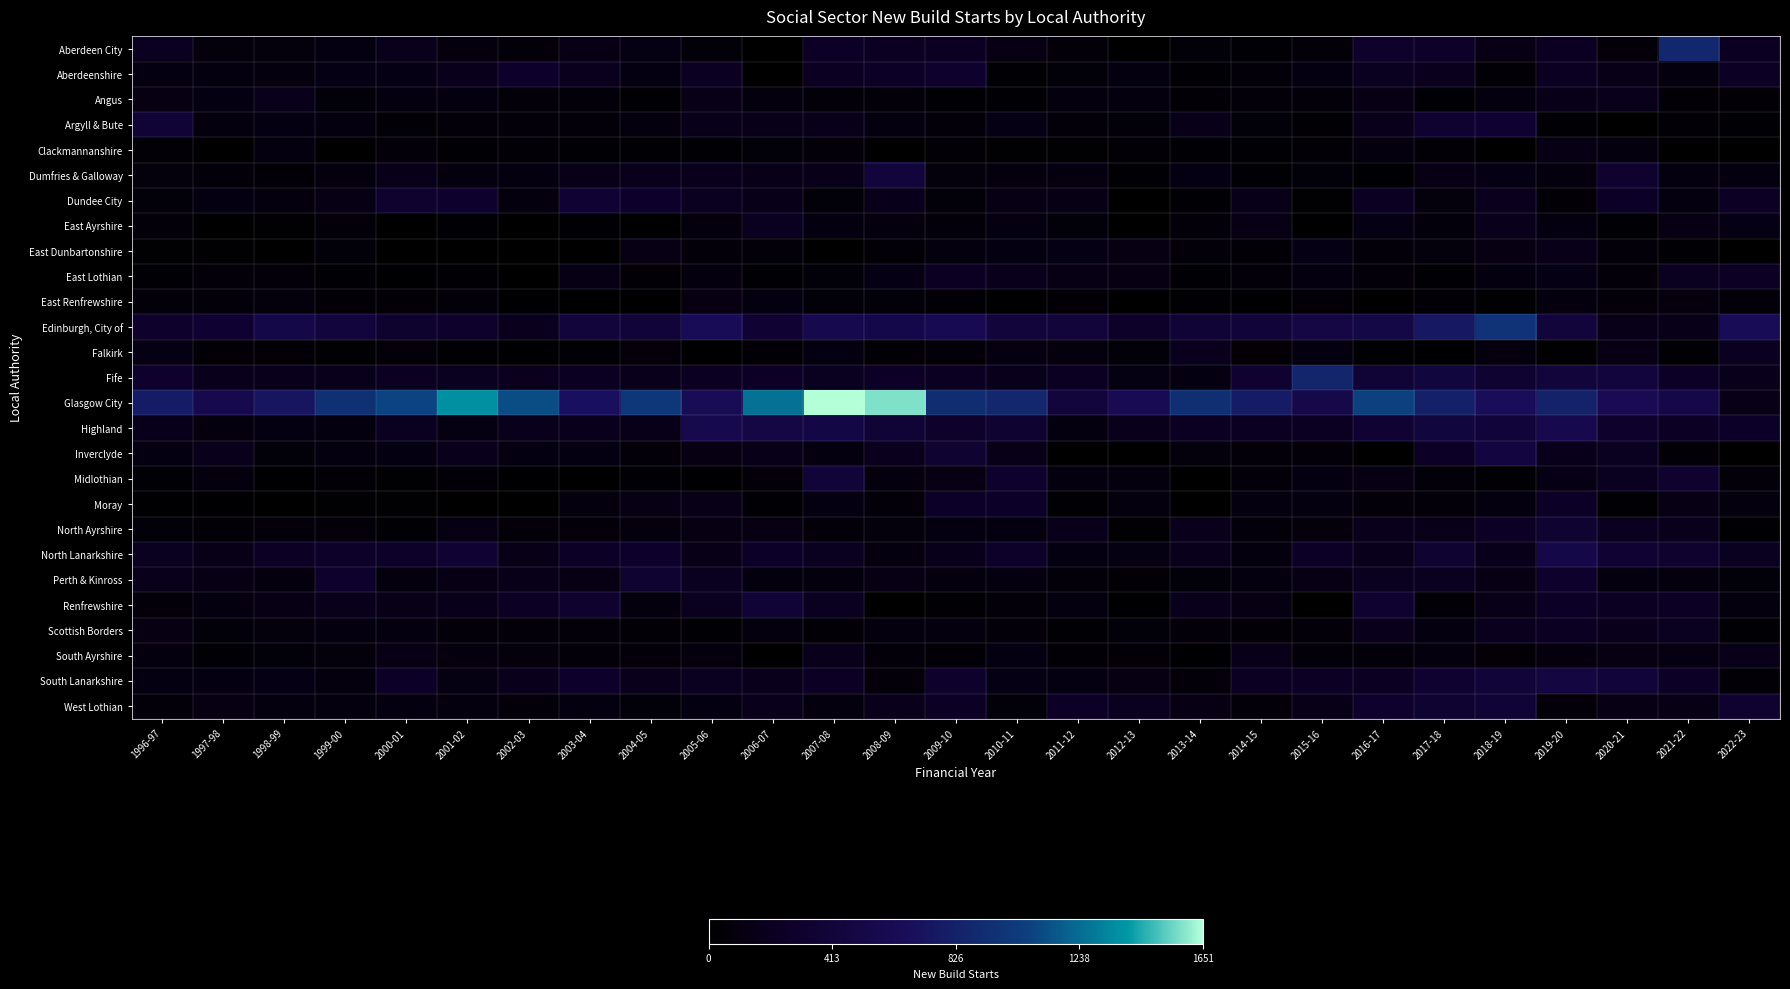

Which series has the largest total across all categories?

Glasgow City